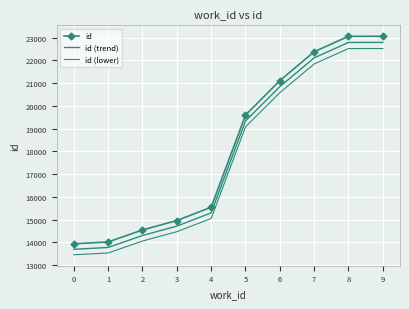

What is the spread (max minus min) of values at 5?

517.6